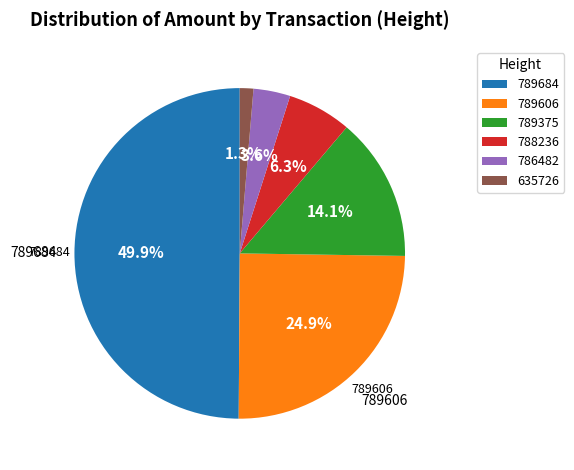

Approximately how many times larger is the value at 789606 compared to 789684?

0.5